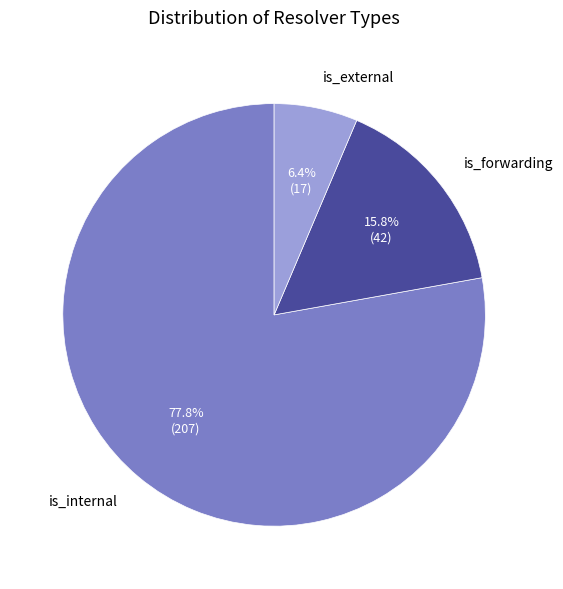

Between is_internal and is_external, which is larger?

is_internal